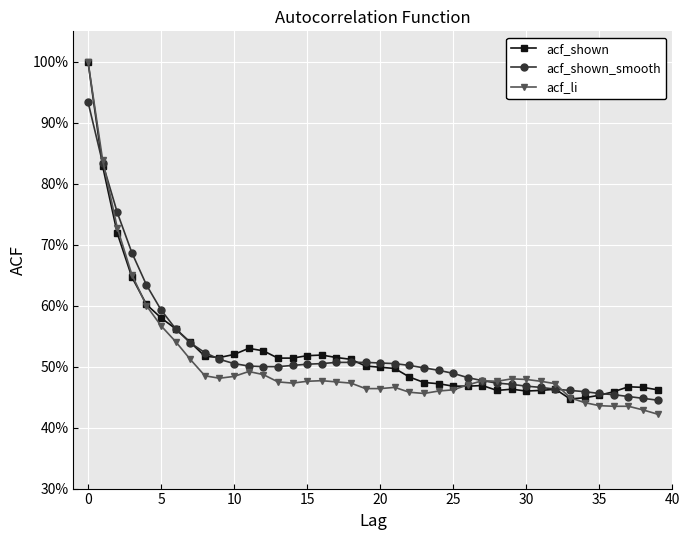

Does the chart have visible grid lines?

Yes